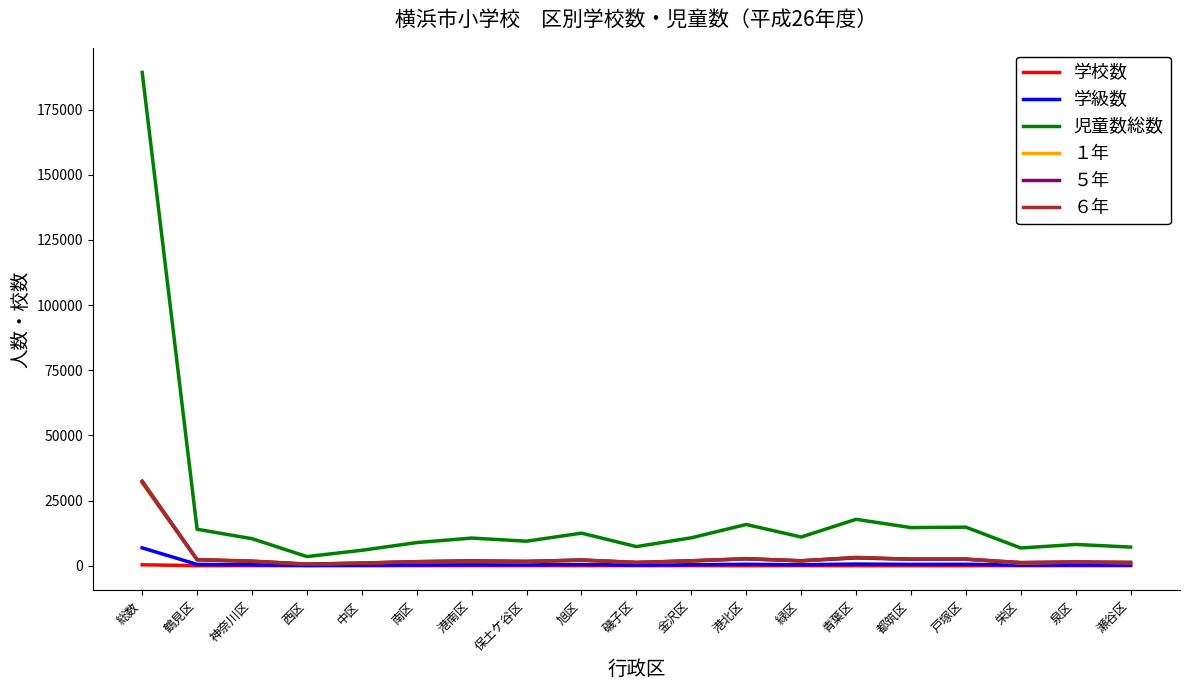

Which series has the largest total across all categories?

児童数総数